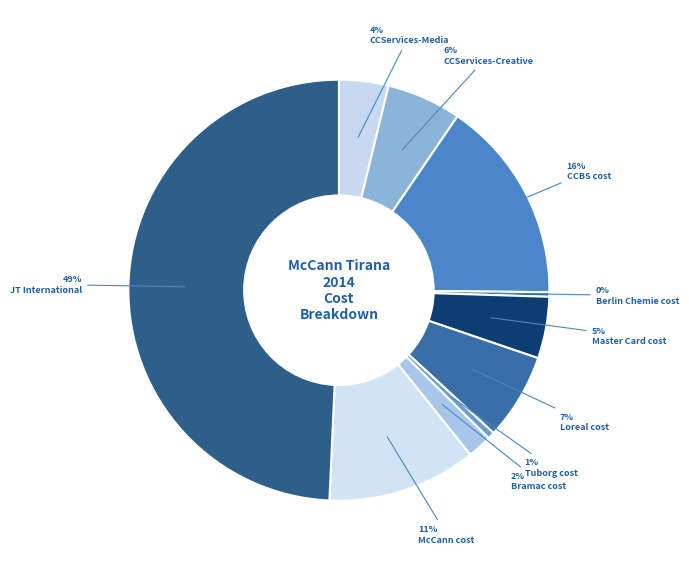

How many slices are in this pie chart?

10